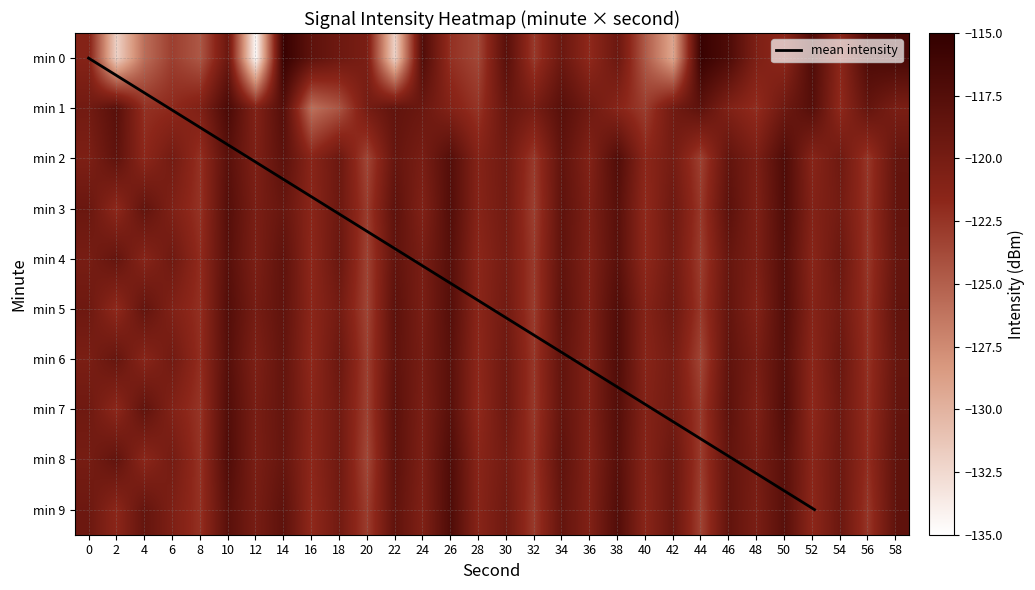

Reading right to left, transcribe all the data shown in this chart.

0: 58=-116.6	56=-117.0	54=-121.7	52=-117.1	50=-121.8	48=-120.6	46=-117.1	44=-115.5	42=-129.3	40=-124.7	38=-119.3	36=-121.9	34=-119.2	32=-122.8	30=-117.9	28=-123.6	26=-122.3	24=-117.3	22=-132.2	20=-120.3	18=-119.4	16=-118.3	14=-115.4	12=-134.7	10=-119.2	8=-124.5	6=-123.1	4=-125.8	2=-132.0	0=-121.1
1: 58=-120.3	56=-118.7	54=-121.9	52=-117.6	50=-119.4	48=-122.1	46=-120.8	44=-118.2	42=-119.7	40=-123.0	38=-121.3	36=-119.6	34=-117.8	32=-120.1	30=-118.9	28=-122.5	26=-121.0	24=-119.2	22=-118.5	20=-120.0	18=-124.4	16=-126.0	14=-117.5	12=-120.9	10=-116.8	8=-120.8	6=-121.9	4=-122.3	2=-117.8	0=-119.7
2: 58=-118.7	56=-122.6	54=-119.5	52=-121.3	50=-117.1	48=-120.4	46=-118.6	44=-123.2	42=-119.9	40=-121.6	38=-117.3	36=-120.9	34=-118.4	32=-122.8	30=-119.6	28=-121.1	26=-117.5	24=-120.2	22=-118.8	20=-123.5	18=-119.2	16=-121.4	14=-118.1	12=-120.6	10=-117.9	8=-122.3	6=-119.8	4=-121.7	2=-118.3	0=-120.5
3: 58=-118.6	56=-122.5	54=-119.8	52=-121.0	50=-117.2	48=-120.6	46=-118.1	44=-122.7	42=-119.4	40=-121.9	38=-117.8	36=-120.5	34=-118.3	32=-123.1	30=-119.7	28=-121.2	26=-117.4	24=-120.8	22=-118.2	20=-122.9	18=-119.3	16=-121.5	14=-118.9	12=-120.3	10=-117.6	8=-122.4	6=-120.7	4=-118.5	2=-121.8	0=-119.1
4: 58=-118.8	56=-122.6	54=-119.2	52=-121.4	50=-117.5	48=-120.5	46=-118.9	44=-123.0	42=-119.6	40=-121.8	38=-117.9	36=-120.7	34=-118.4	32=-122.8	30=-119.9	28=-121.6	26=-117.7	24=-120.2	22=-118.5	20=-123.3	18=-119.1	16=-121.7	14=-118.3	12=-120.4	10=-117.8	8=-122.0	6=-119.5	4=-121.3	2=-118.7	0=-120.1
5: 58=-118.5	56=-122.4	54=-119.6	52=-121.2	50=-117.4	48=-120.9	46=-118.7	44=-122.7	42=-119.3	40=-121.1	38=-117.3	36=-120.6	34=-118.2	32=-122.9	30=-119.7	28=-121.5	26=-117.6	24=-120.3	22=-118.1	20=-123.4	18=-119.8	16=-121.6	14=-118.4	12=-120.0	10=-117.5	8=-122.2	6=-120.8	4=-118.6	2=-121.9	0=-119.4
6: 58=-118.9	56=-122.3	54=-119.1	52=-121.6	50=-117.6	48=-120.2	46=-118.4	44=-123.5	42=-119.9	40=-121.3	38=-117.2	36=-120.8	34=-118.5	32=-122.6	30=-119.4	28=-121.7	26=-117.9	24=-120.1	22=-118.3	20=-123.1	18=-119.2	16=-121.8	14=-118.6	12=-120.5	10=-117.7	8=-122.1	6=-119.7	4=-121.4	2=-118.8	0=-120.3
7: 58=-118.7	56=-122.2	54=-119.4	52=-121.8	50=-117.3	48=-120.6	46=-118.2	44=-122.8	42=-119.8	40=-121.0	38=-117.5	36=-120.7	34=-118.6	32=-122.7	30=-119.3	28=-121.9	26=-117.8	24=-120.4	22=-118.0	20=-123.2	18=-119.6	16=-121.5	14=-118.7	12=-120.2	10=-117.4	8=-122.5	6=-120.9	4=-118.4	2=-121.7	0=-119.5
8: 58=-118.4	56=-122.1	54=-119.3	52=-121.5	50=-117.9	48=-120.1	46=-118.6	44=-122.9	42=-119.1	40=-121.2	38=-117.7	36=-120.9	34=-118.3	32=-122.5	30=-119.8	28=-121.4	26=-117.2	24=-120.5	22=-118.1	20=-123.6	18=-119.5	16=-121.7	14=-118.8	12=-120.3	10=-117.3	8=-122.4	6=-119.9	4=-121.6	2=-118.5	0=-120.0
9: 58=-118.3	56=-122.6	54=-119.2	52=-121.7	50=-117.8	48=-120.3	46=-118.5	44=-123.3	42=-119.0	40=-121.4	38=-117.4	36=-120.8	34=-118.7	32=-122.8	30=-119.5	28=-121.3	26=-117.1	24=-120.7	22=-118.4	20=-123.0	18=-119.7	16=-121.9	14=-118.2	12=-120.1	10=-117.9	8=-122.3	6=-120.6	4=-118.7	2=-121.6	0=-119.3